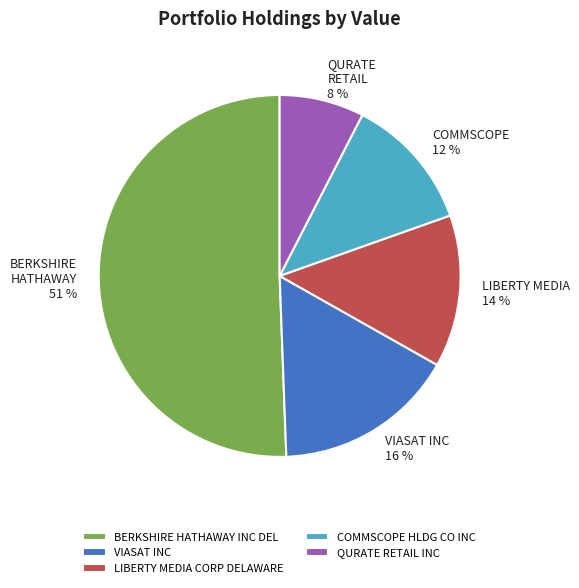

To the nearest percent, what is the difference between the largest and smallest slice percentages?

43%